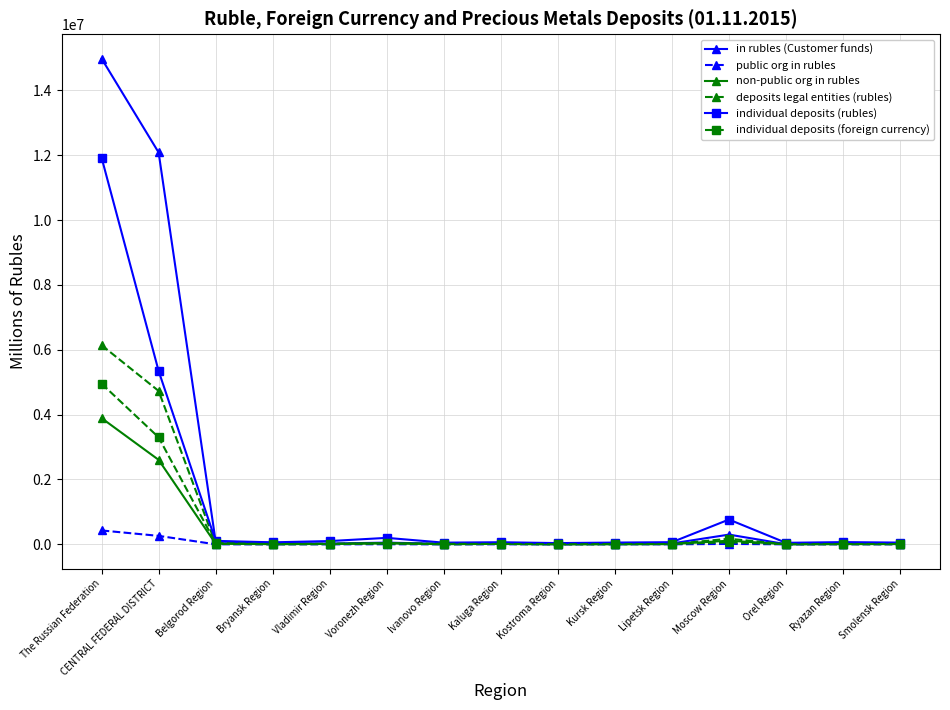

List the series in order of their peak value, lowest first.

public org in rubles, non-public org in rubles, individual deposits (foreign currency), deposits legal entities (rubles), individual deposits (rubles), in rubles (Customer funds)